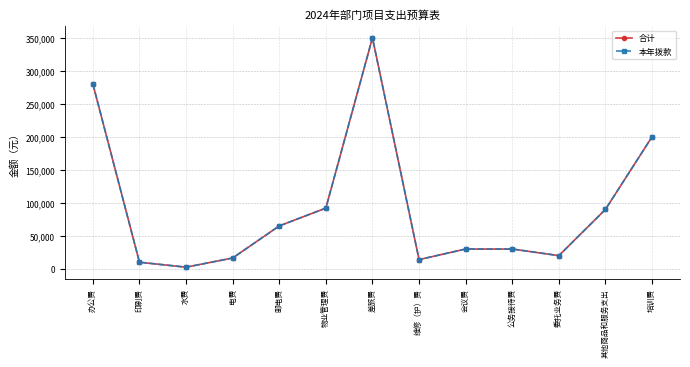

Is this an area chart (filled region under the line)?

No